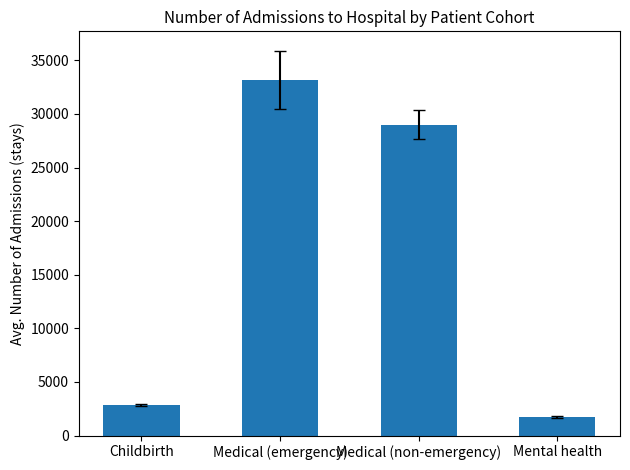

What is the label of the 1st bar from the left?

Childbirth